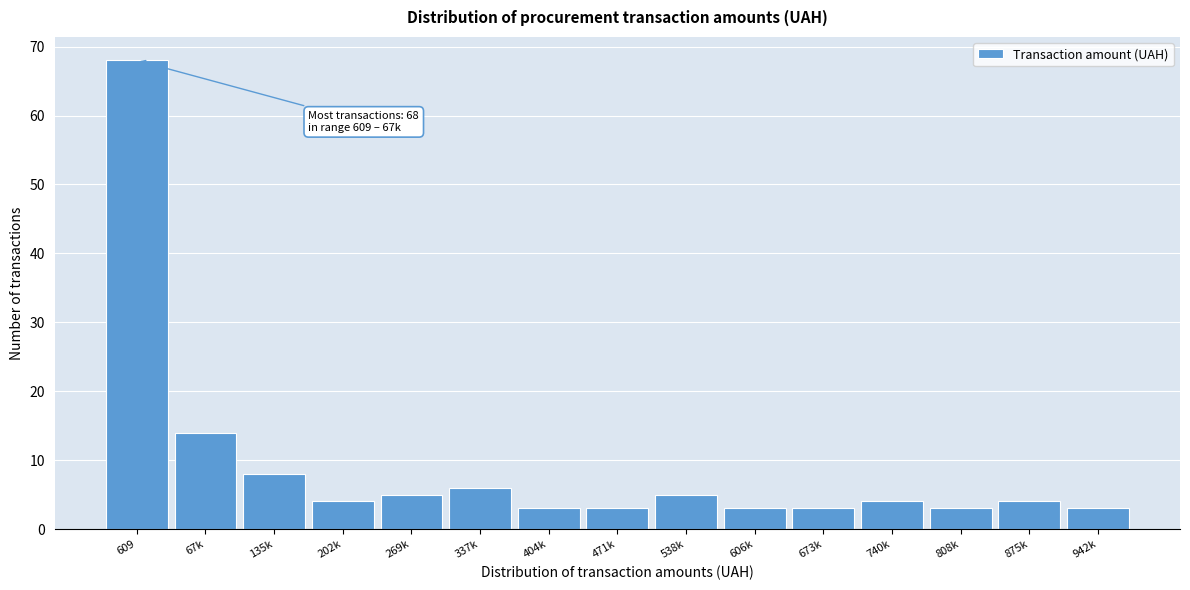

Reading right to left, transcribe all the data shown in this chart.

3	4	3	4	3	3	5	3	3	6	5	4	8	14	68